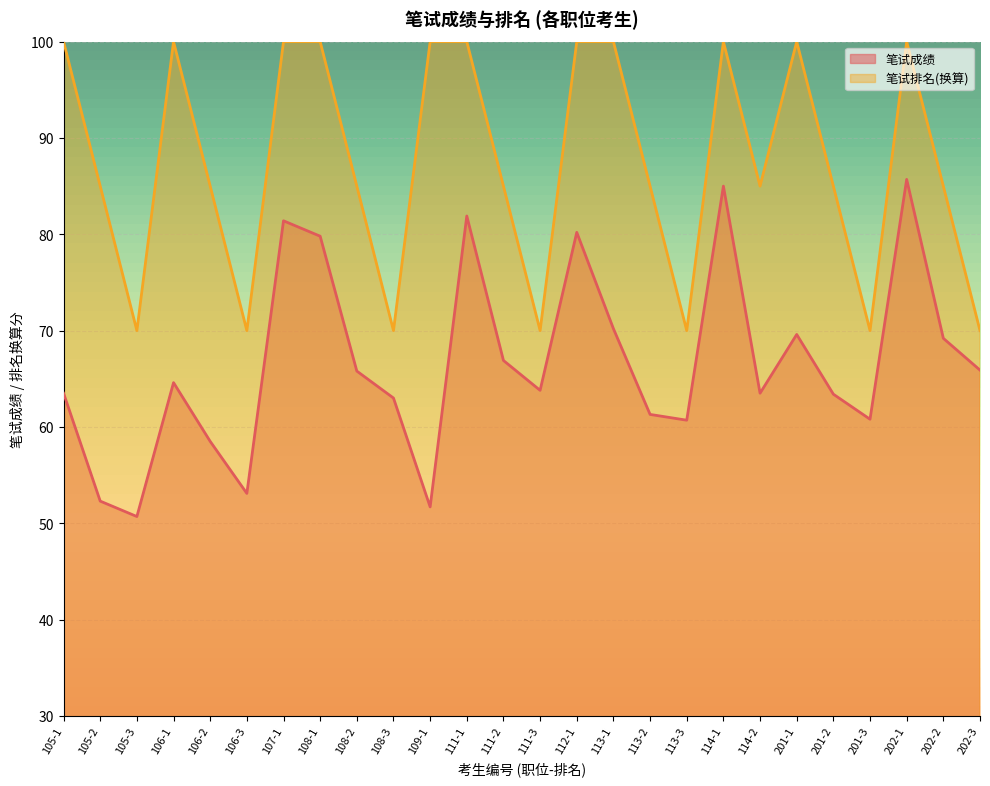

What is the value of the 笔试排名 point at the 24th from the left?

100.0